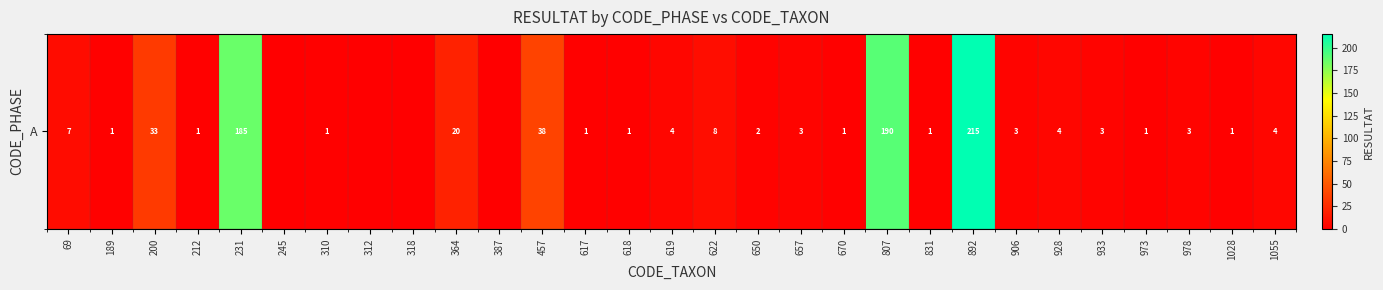

What is the sum of the values at 457 and 831?

39